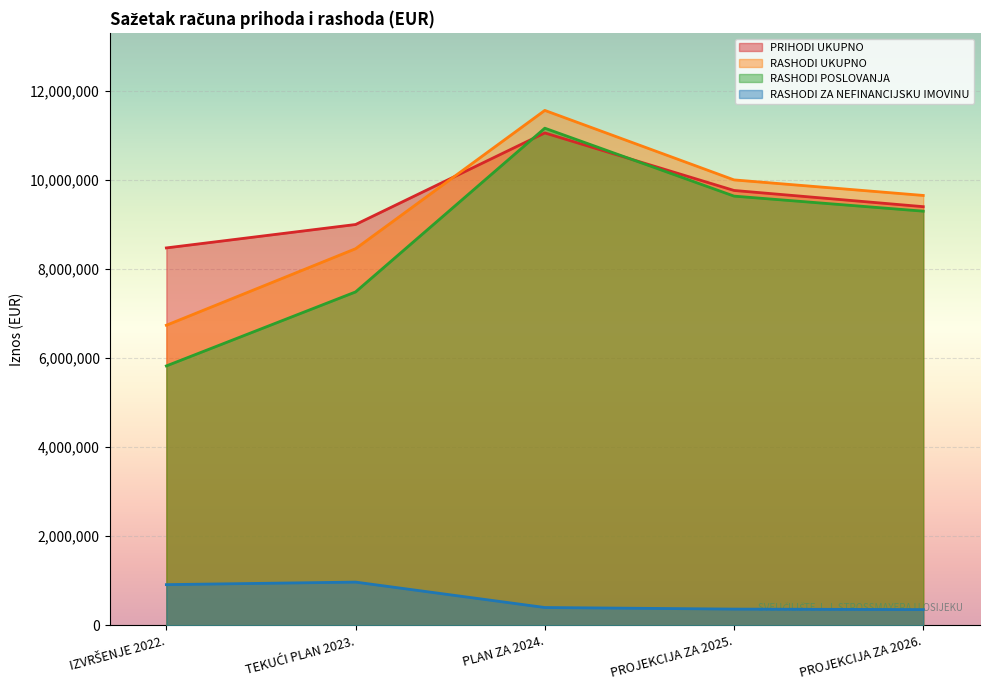

Reading right to left, list all the values displayed in this chart.

PRIHODI UKUPNO: 9396454	9760449	11051791	8996228	8470800
RASHODI UKUPNO: 9648552	9997464	11557409	8452779	6735212
RASHODI POSLOVANJA: 9295685	9633510	11157973	7483061	5822181
RASHODI ZA NEFINANCIJSKU IMOVINU: 352867	363954	399436	969718	913031